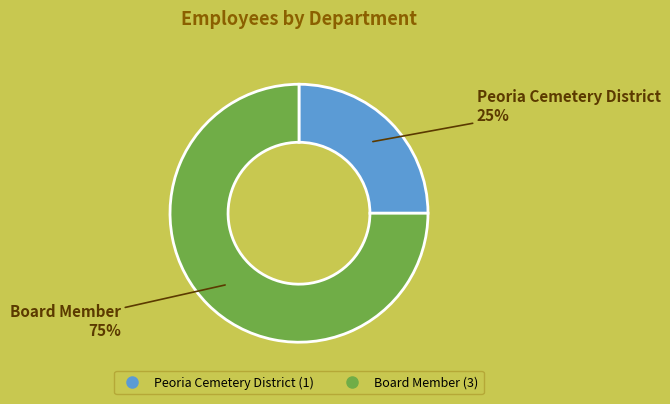

How many slices are in this pie chart?

2